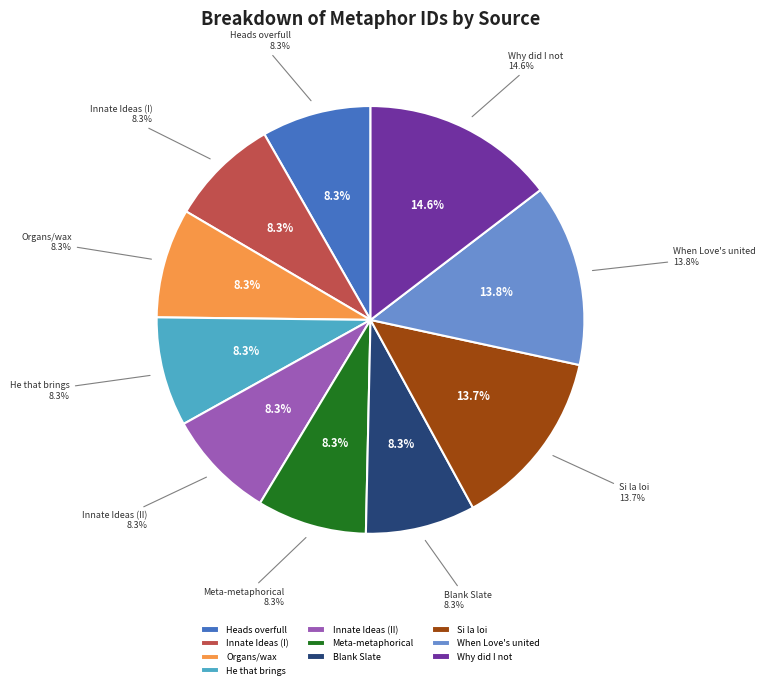

Does any single category account for the majority?

No